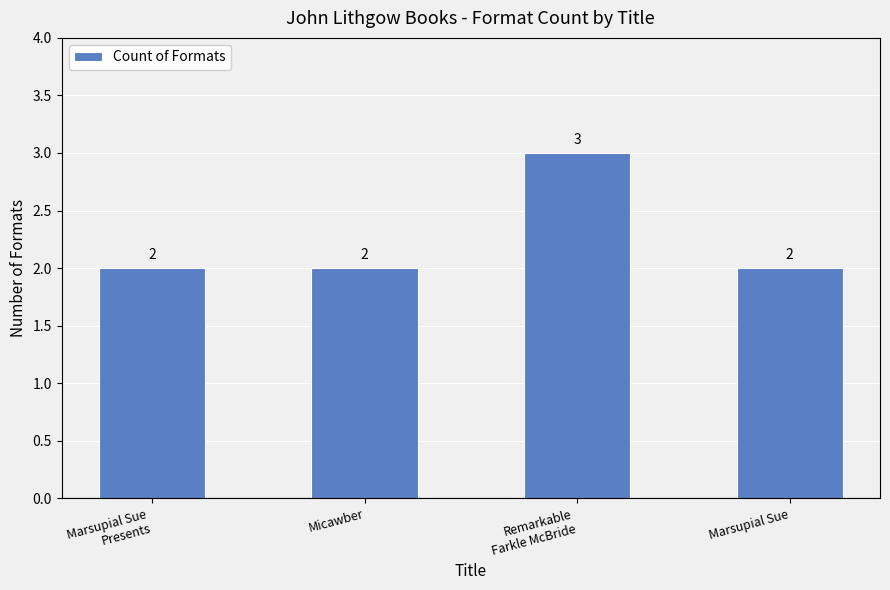

Reading left to right, list all the values displayed in this chart.

2	2	3	2